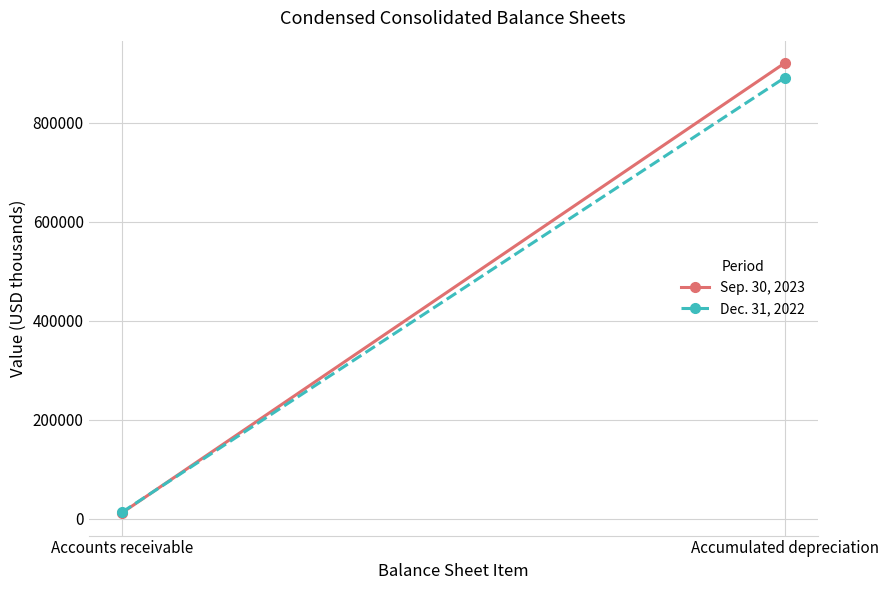

Which category has the lowest value in the Sep. 30, 2023 series?

Accounts receivable